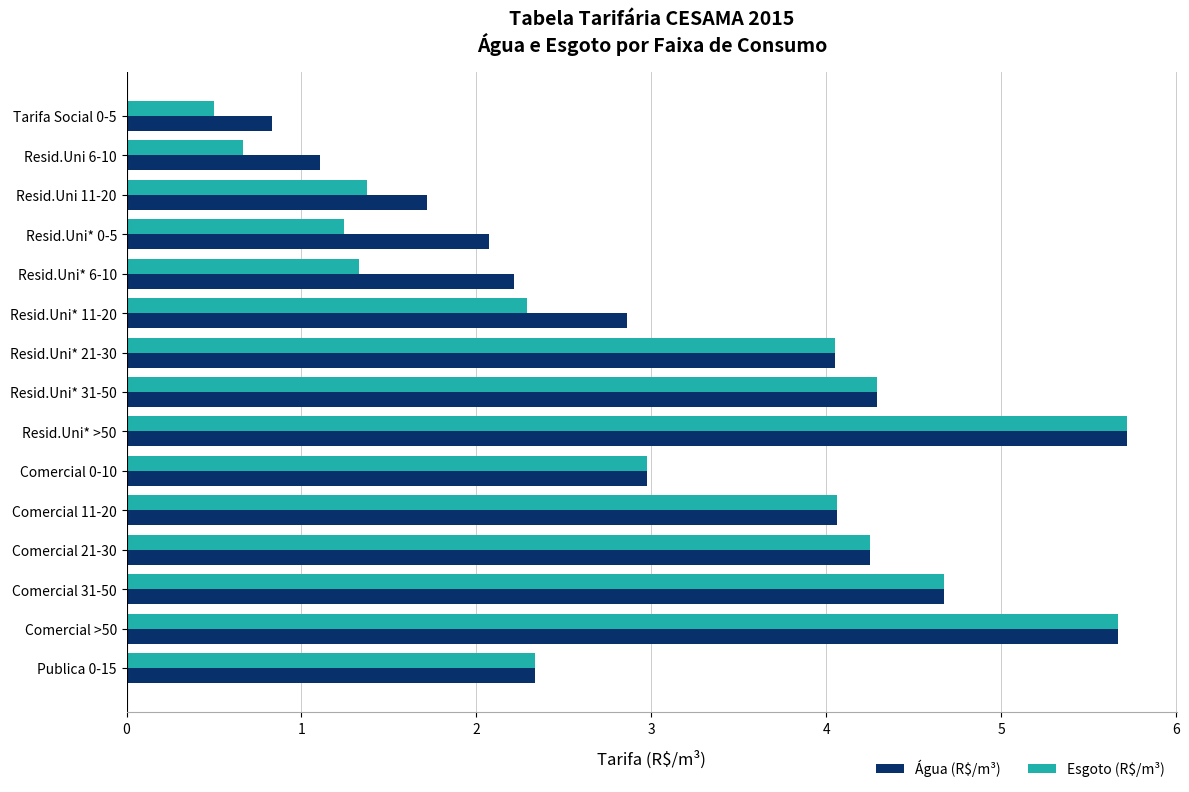

Which series has the widest spread of values?

Esgoto (R$/m³)